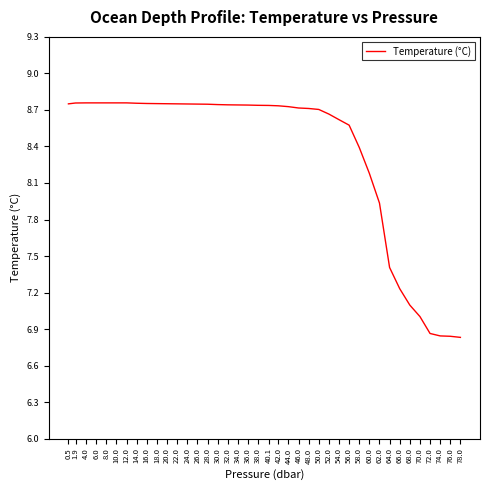

The chart shows a value of 12.6 at 36.0. True or false?

False